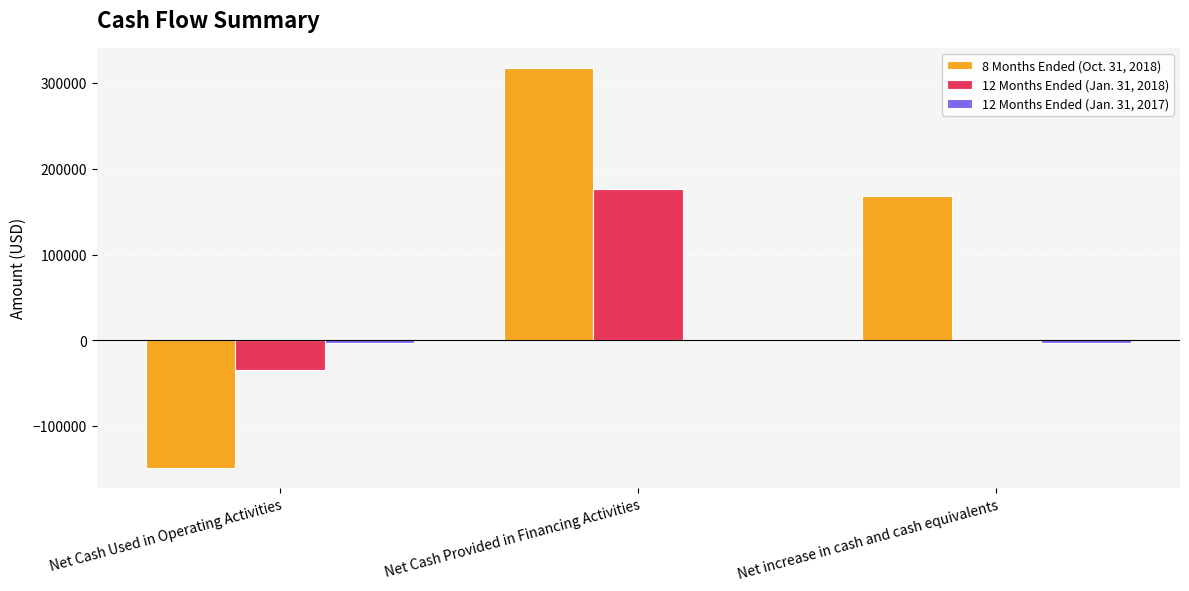

Is it true that 12 Months Ended (Jan. 31, 2018) equals -16679 at Net Cash Used in Operating Activities?

False